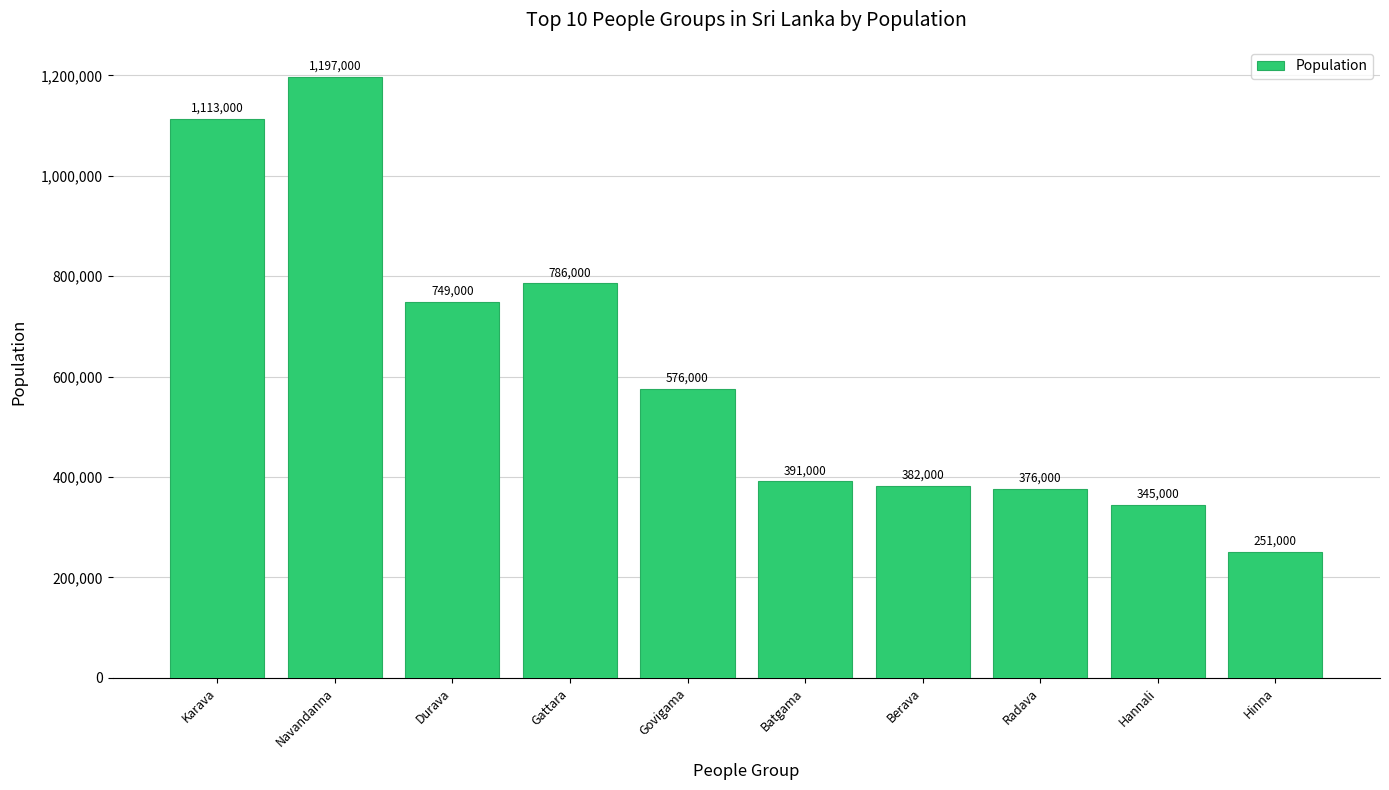

Rank the categories by value from highest to lowest.

Navandanna, Karava, Gattara, Durava, Govigama, Batgama, Berava, Radava, Hannali, Hinna